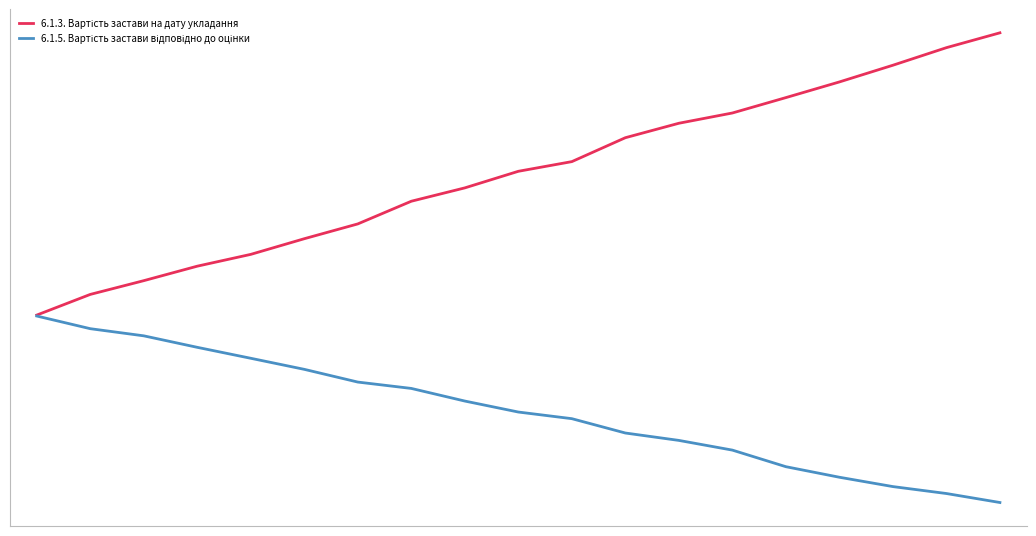

What is the average value of the 6.1.5. Вартість застави відповідно до оцінки series?

-1.1